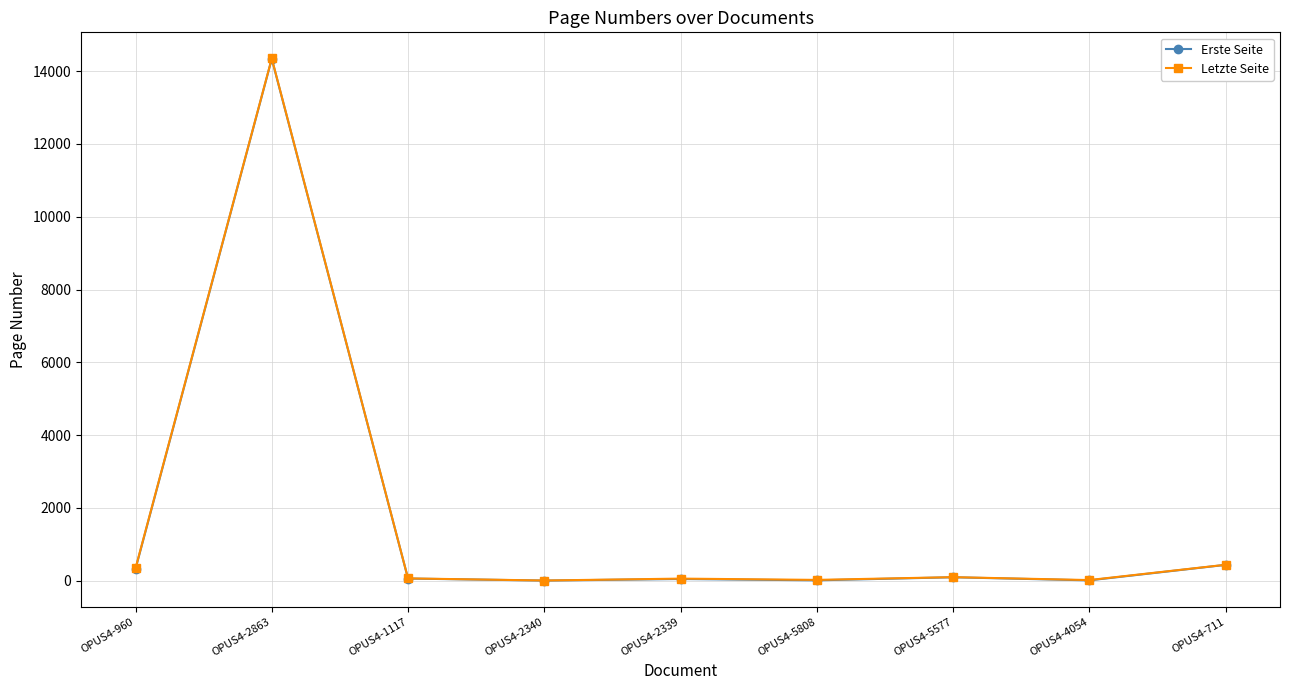

What is the label of the 8th point from the right?

OPUS4-2863